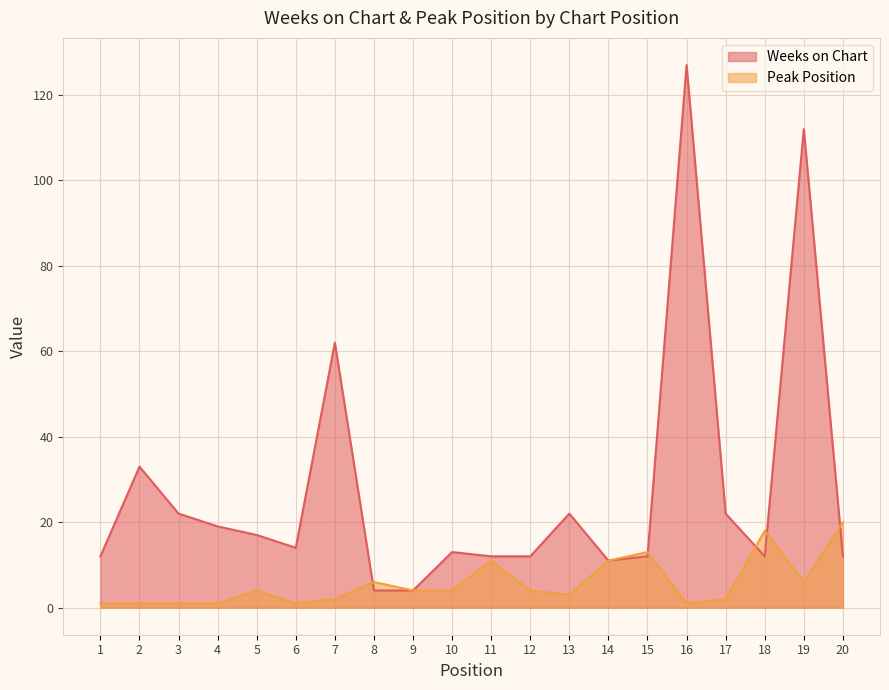

True or false: Peak Position and Weeks on Chart intersect in this chart.

True